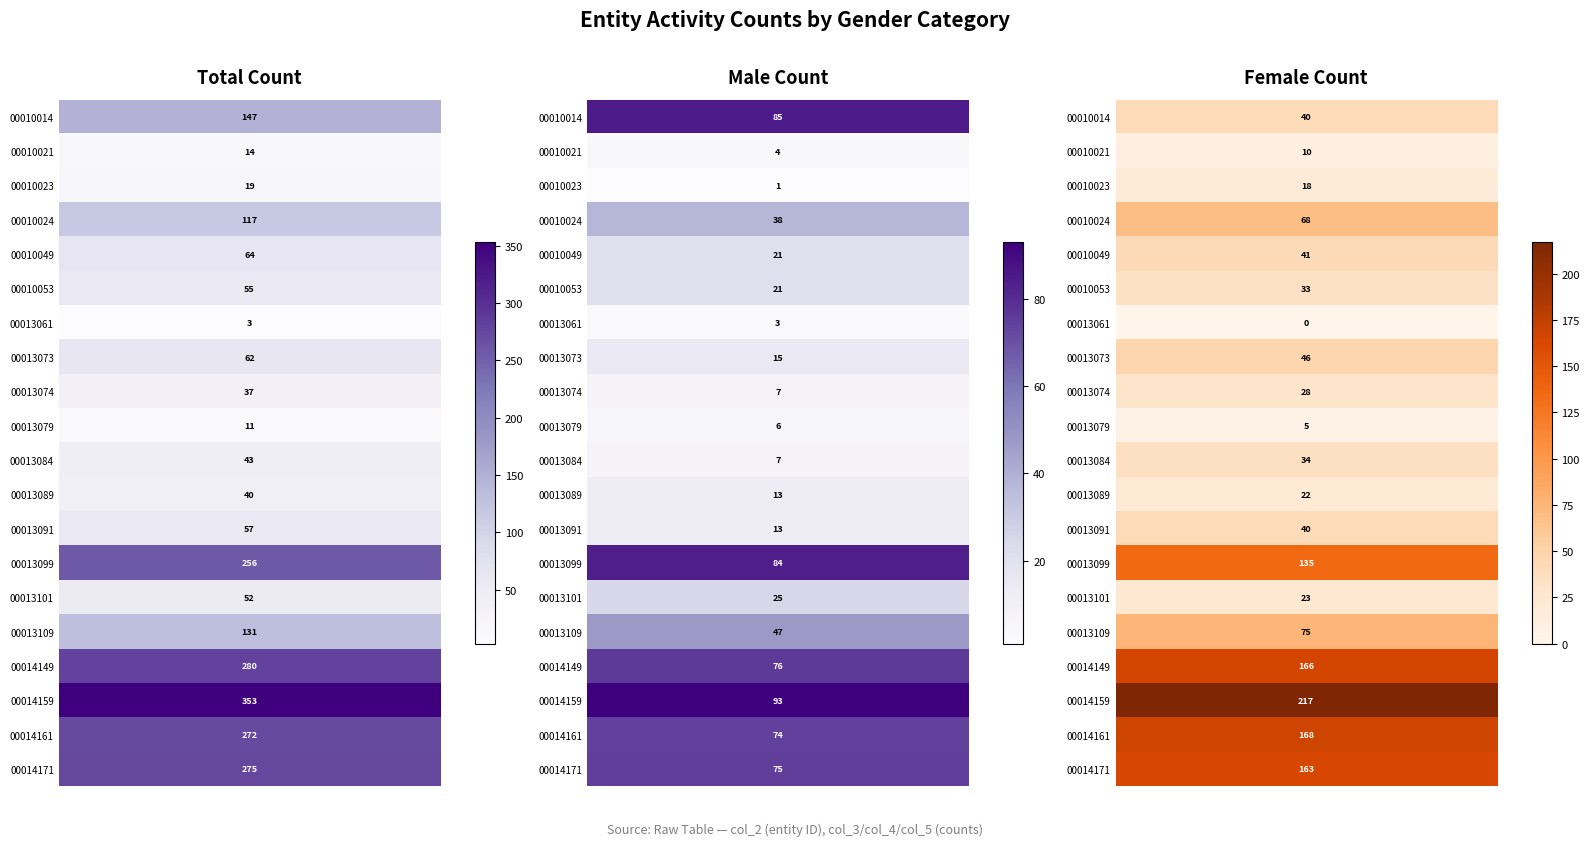

List the series in order of their peak value, lowest first.

00013061, 00013079, 00010021, 00010023, 00013074, 00013089, 00013084, 00013101, 00010053, 00013091, 00013073, 00010049, 00010024, 00013109, 00010014, 00013099, 00014161, 00014171, 00014149, 00014159